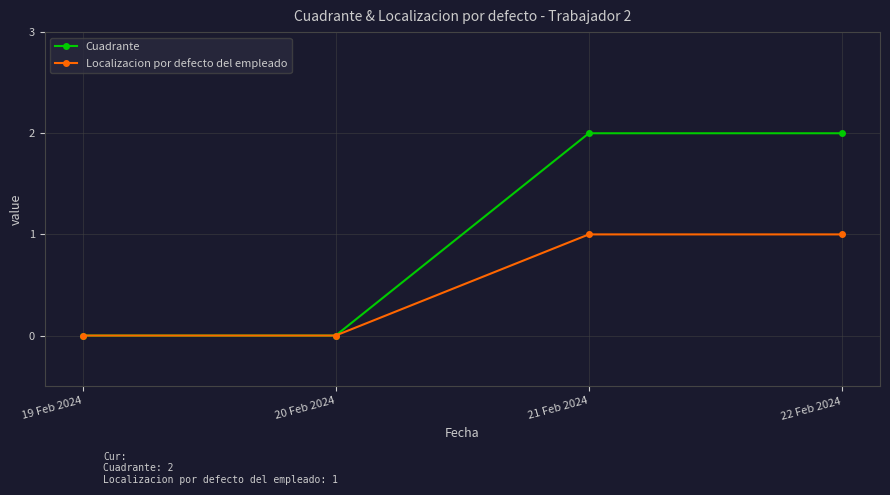

What is the total value across all series at 22 Feb 2024?

3